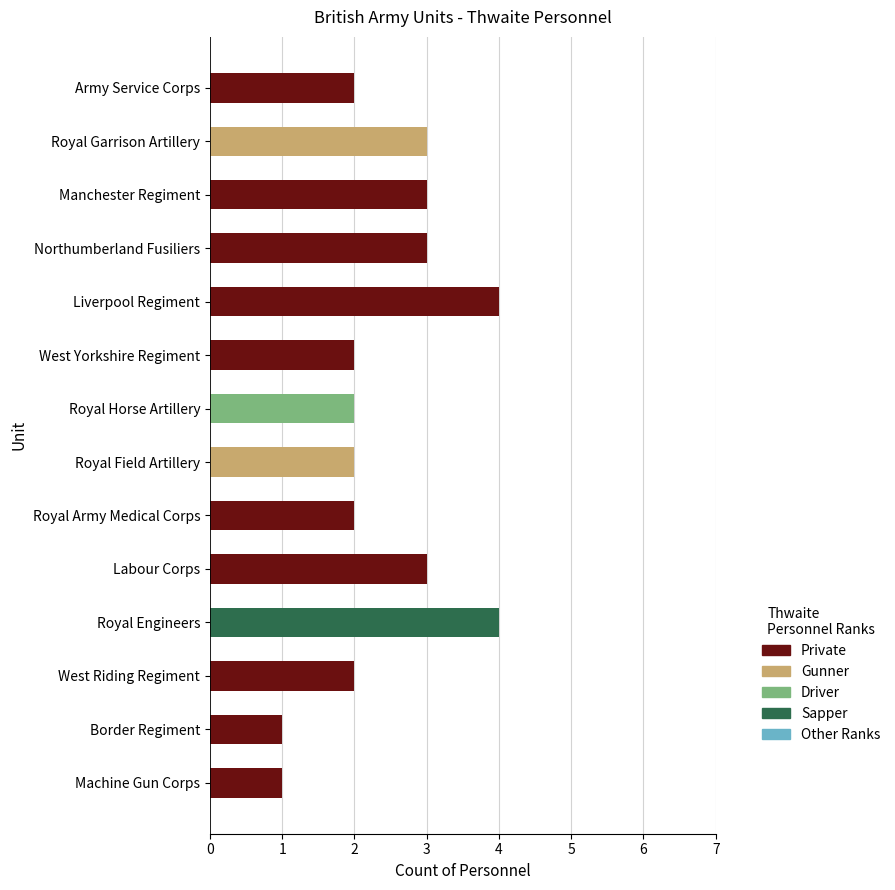

At which label does Private reach its peak?

Liverpool Regiment